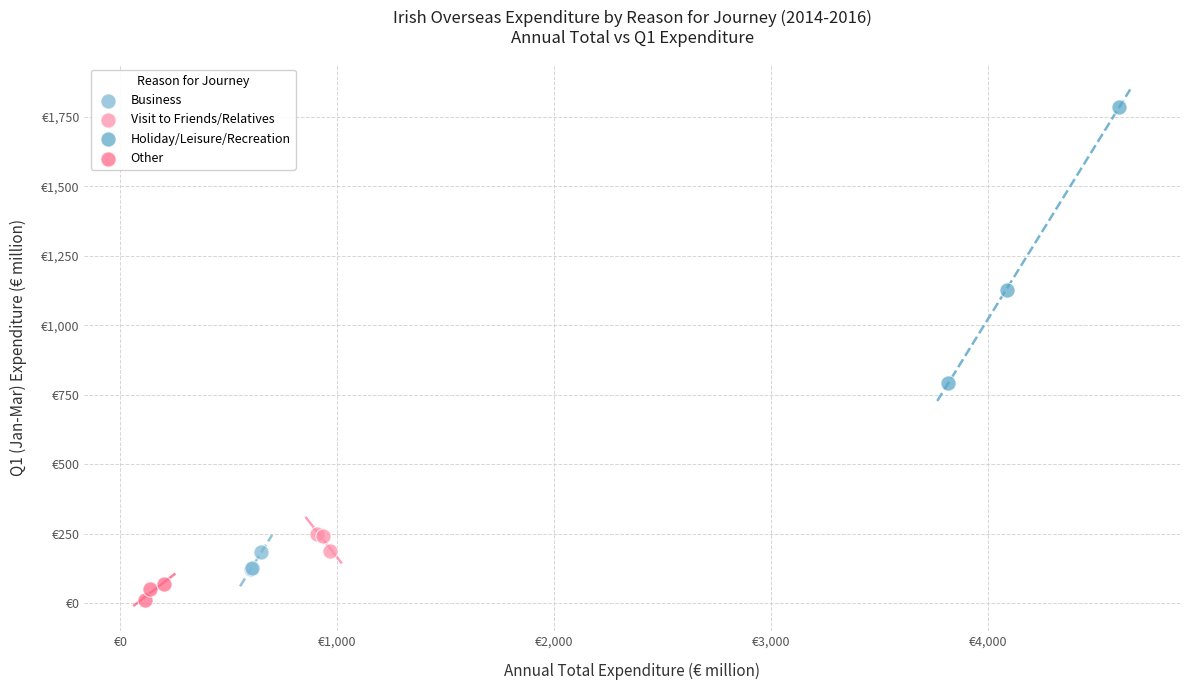

Which series has the widest spread of Y values?

Holiday/Leisure/Recreation